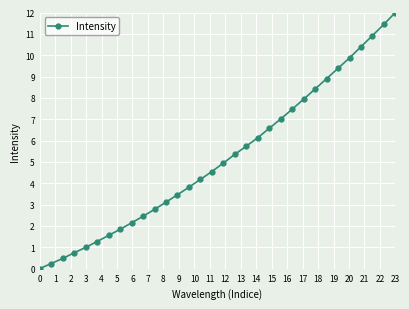

True or false: there are more than 2 points higher than both neighbors.

False